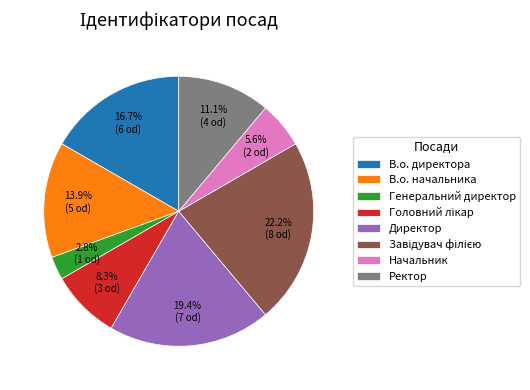

To the nearest percent, what percentage of the pie is Начальник?

6%